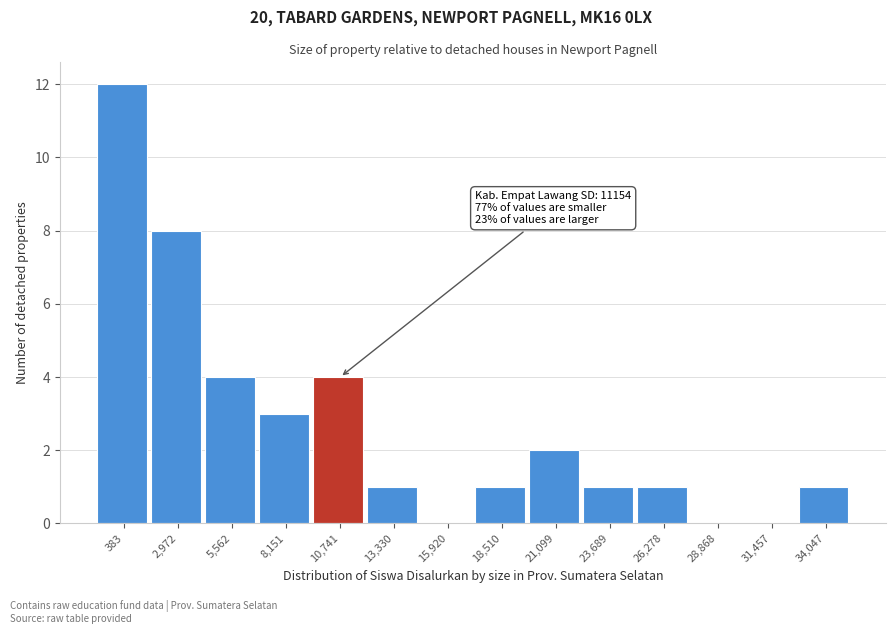

Reading left to right, transcribe all the data shown in this chart.

383=12	2,972=8	5,562=4	8,151=3	10,741=4	13,330=1	15,920=0	18,510=1	21,099=2	23,689=1	26,278=1	28,868=0	31,457=0	34,047=1